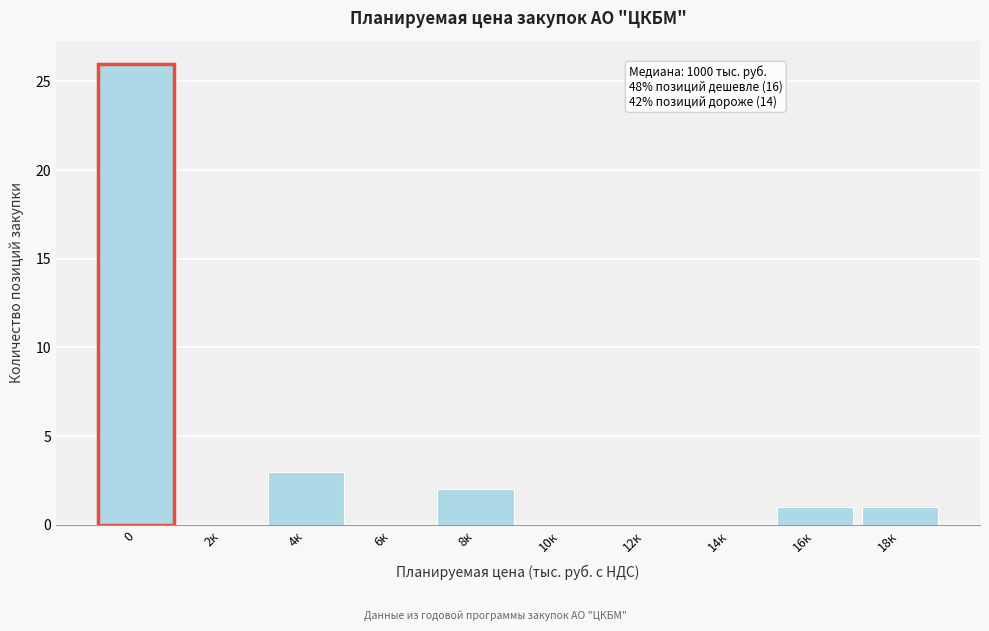

Reading left to right, list all the values displayed in this chart.

0=26	2к=0	4к=3	6к=0	8к=2	10к=0	12к=0	14к=0	16к=1	18к=1